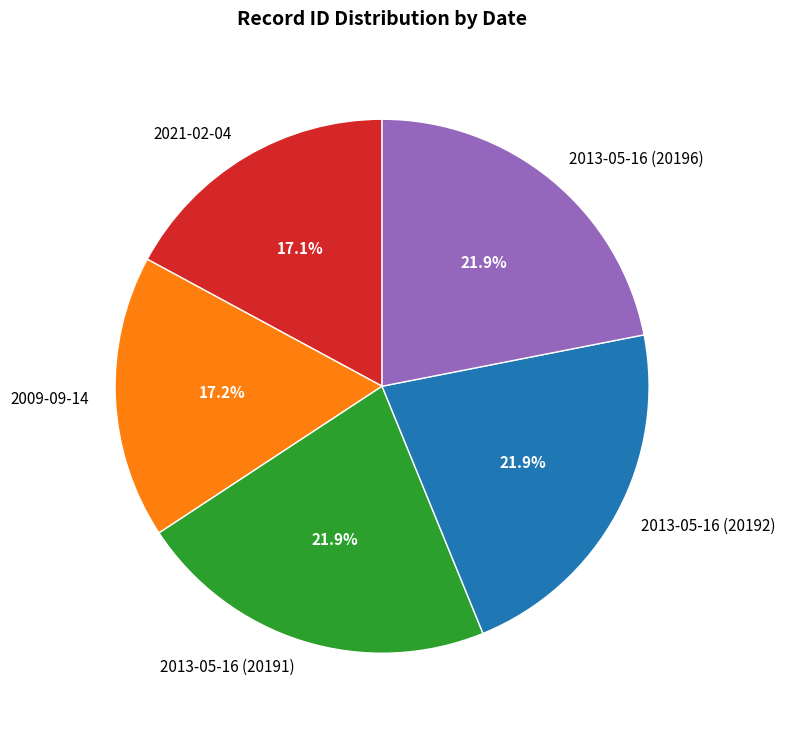

The 2009-09-14 slice represents 17% of the pie. True or false?

True